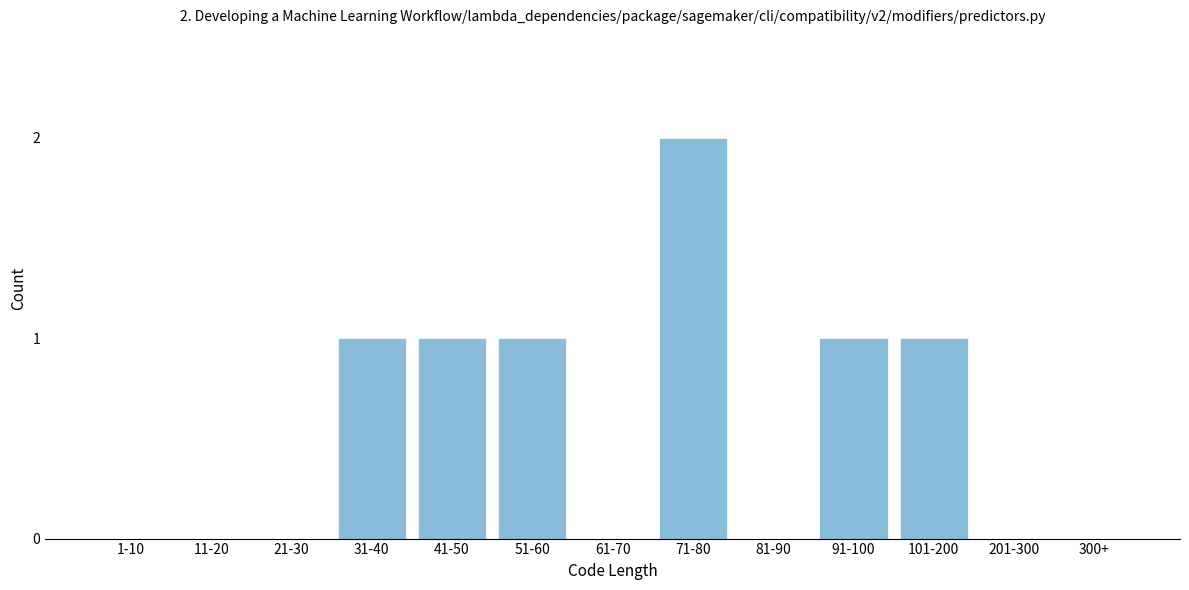

Reading left to right, list all the values displayed in this chart.

1-10=0	11-20=0	21-30=0	31-40=1	41-50=1	51-60=1	61-70=0	71-80=2	81-90=0	91-100=1	101-200=1	201-300=0	300+=0